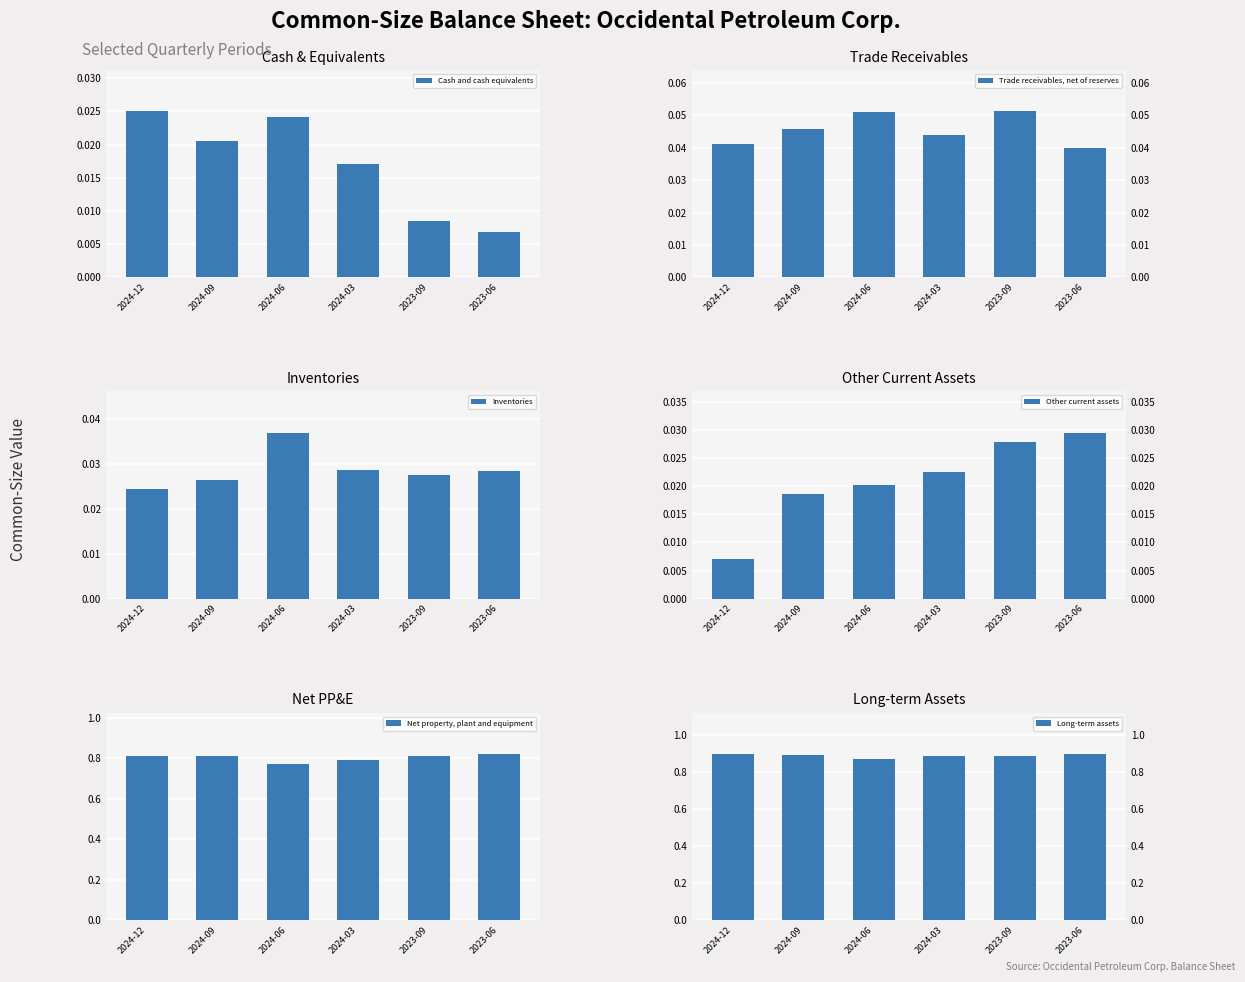

Between 2023-09 and 2023-06, which series saw the biggest shift?

Trade receivables, net of reserves